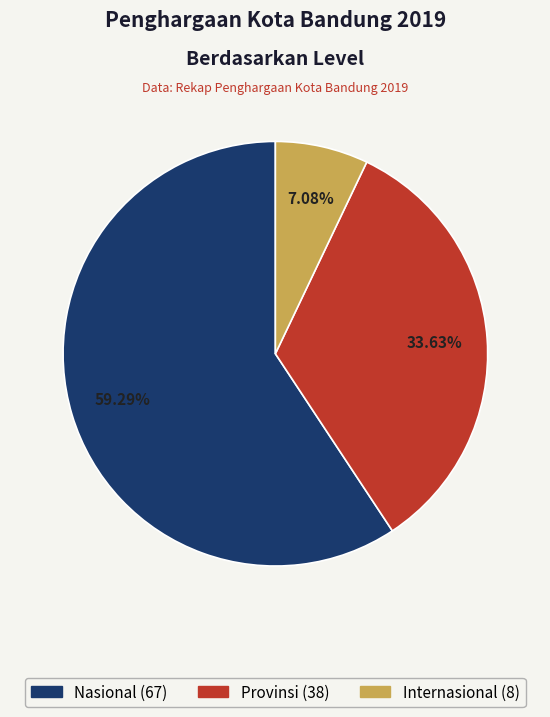

What is the majority slice?

Nasional